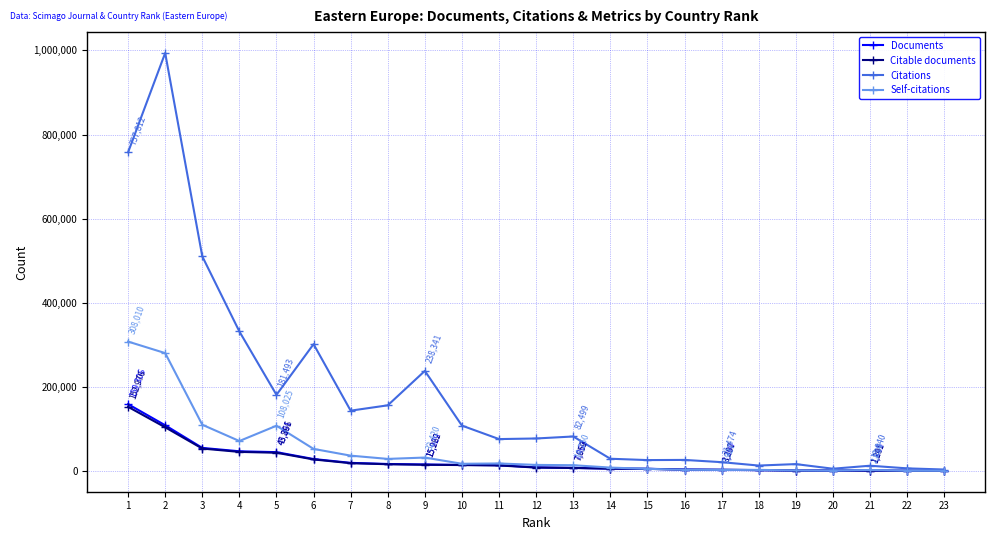

What is the value of the Citable documents point at the 14th from the left?

5981